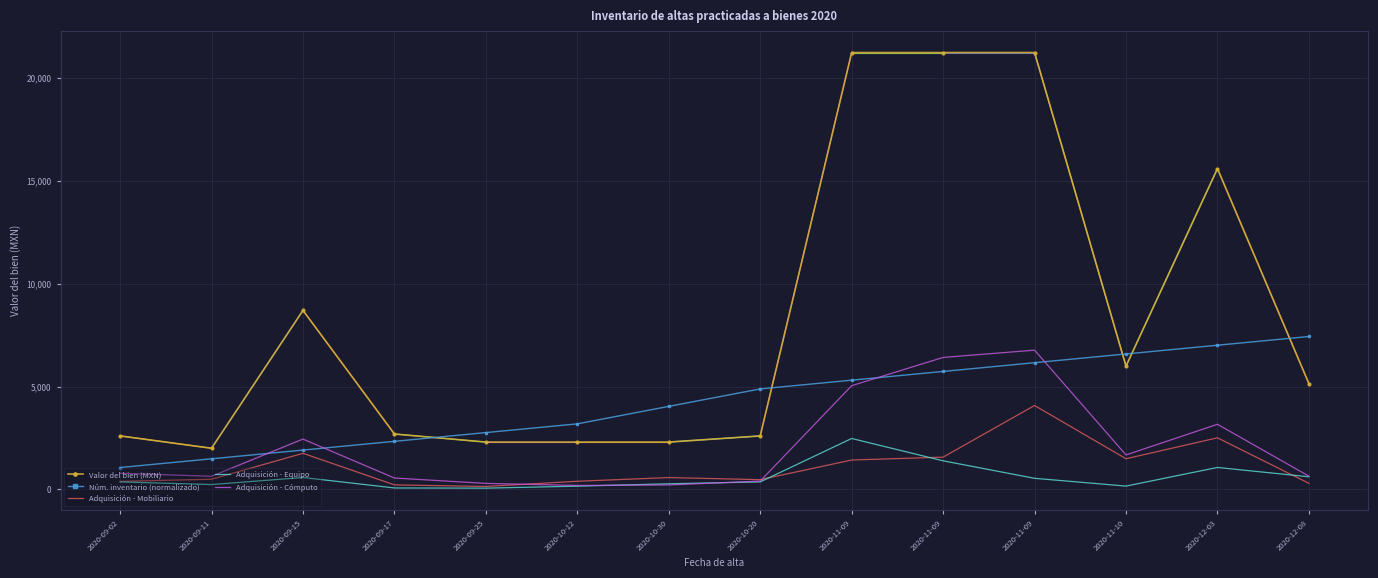

What are all the series names shown in the legend?

Valor del bien (MXN), Núm. inventario (normalizado), Adquisición - Mobiliario, Adquisición - Equipo, Adquisición - Cómputo